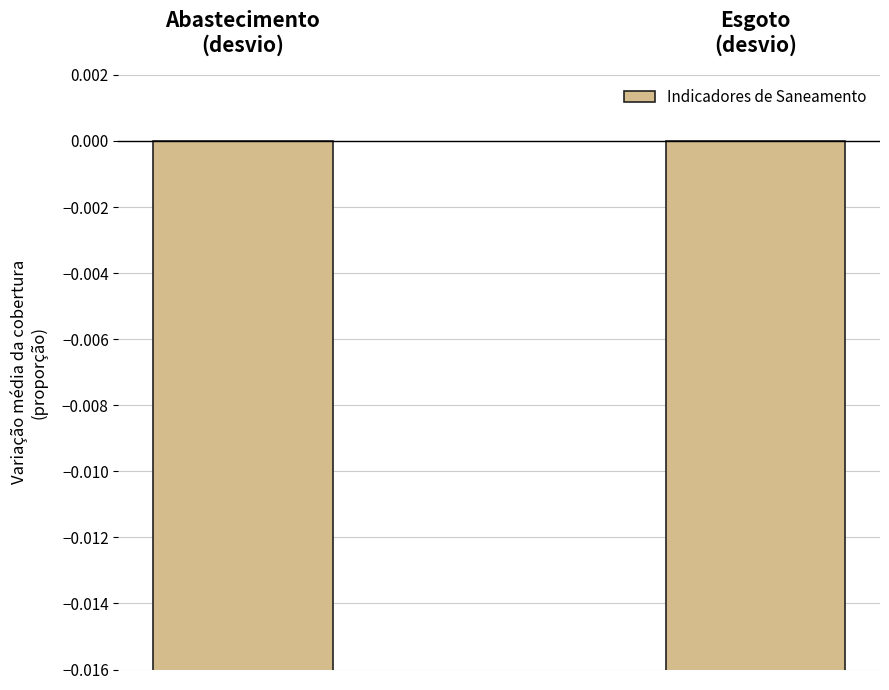

What is the sum of all values?

-0.5